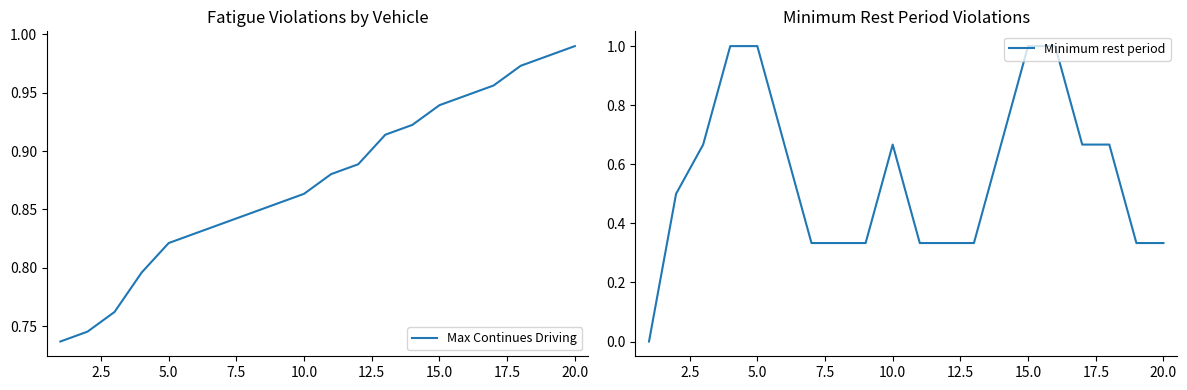

Reading right to left, what are all the values shown in this chart?

Max Continues Driving: 1.0	1.0	1.0	1.0	0.9	0.9	0.9	0.9	0.9	0.9	0.9	0.9	0.8	0.8	0.8	0.8	0.8	0.8	0.7	0.7
Minimum rest period: 0.3	0.3	0.7	0.7	1.0	1.0	0.7	0.3	0.3	0.3	0.7	0.3	0.3	0.3	0.7	1.0	1.0	0.7	0.5	0.0